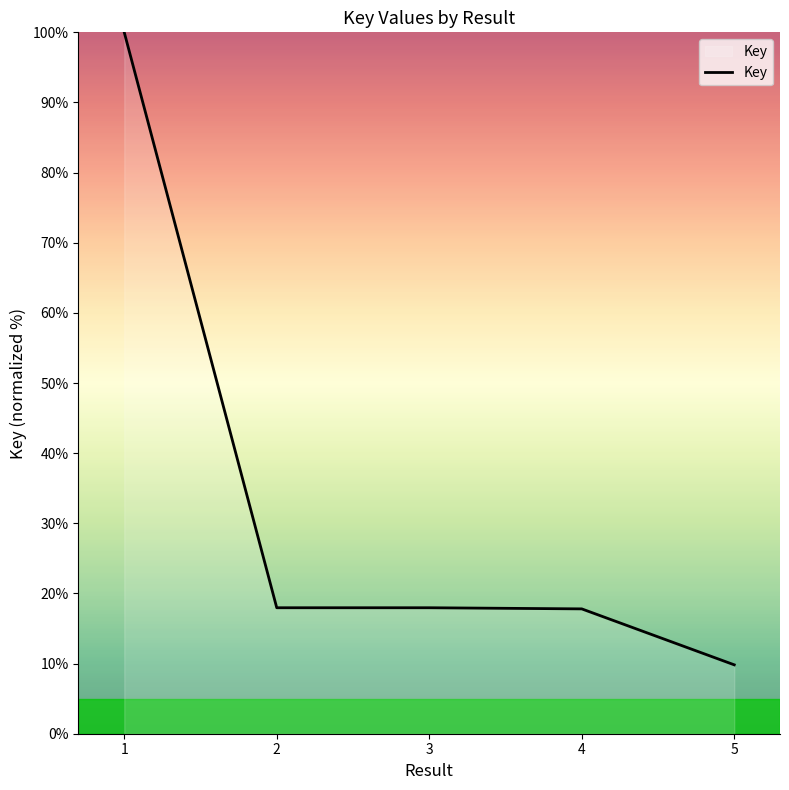

What is the change in value from 2 to 5?

-8.1